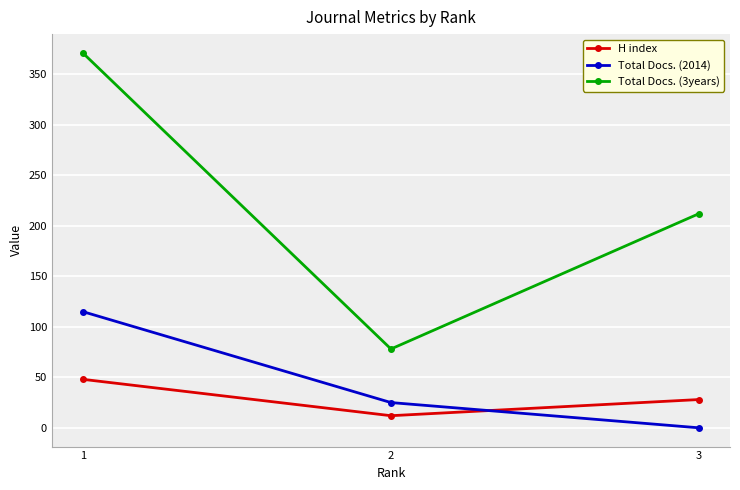

Reading left to right, extract all data points from this chart.

H index: 48	12	28
Total Docs. (2014): 115	25	0
Total Docs. (3years): 371	78	212